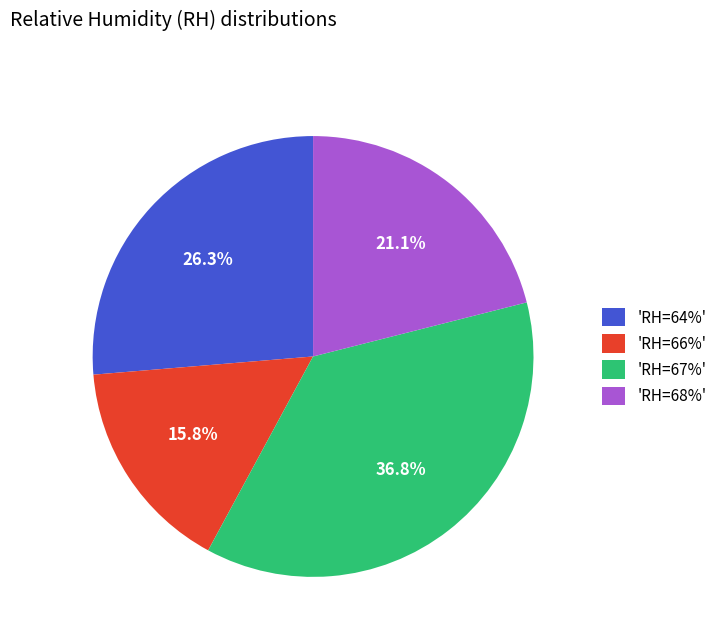

How many slices are in this pie chart?

4